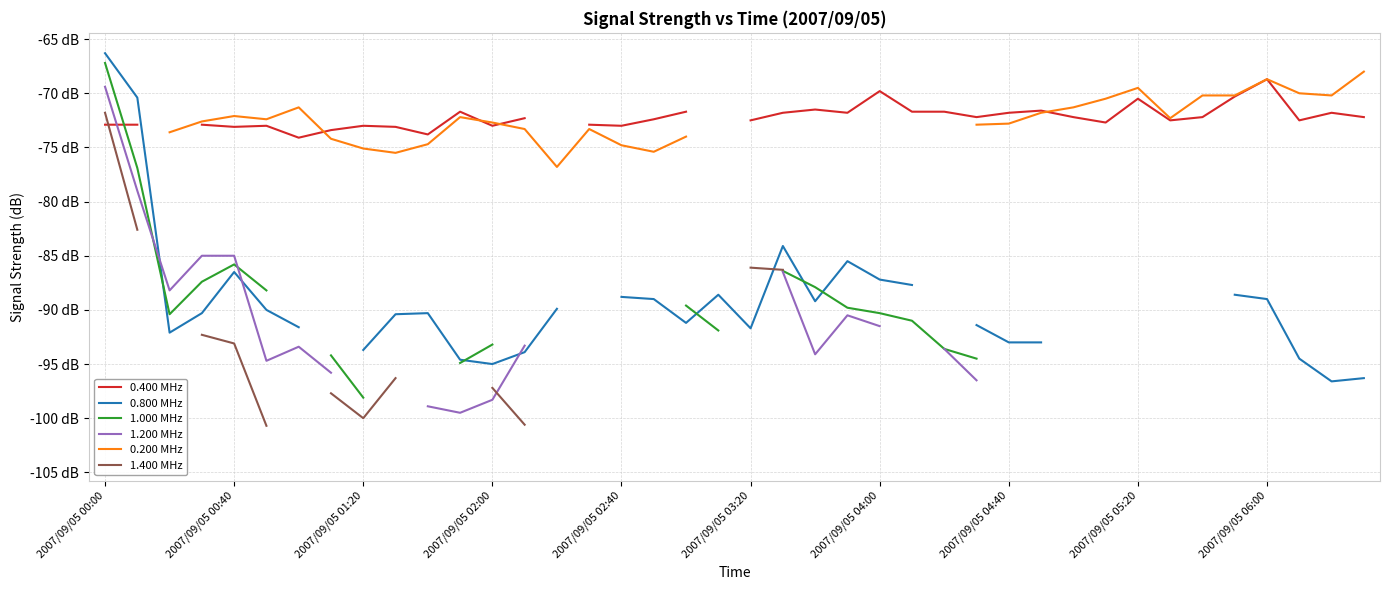

Does the chart display data point markers on the line(s)?

No